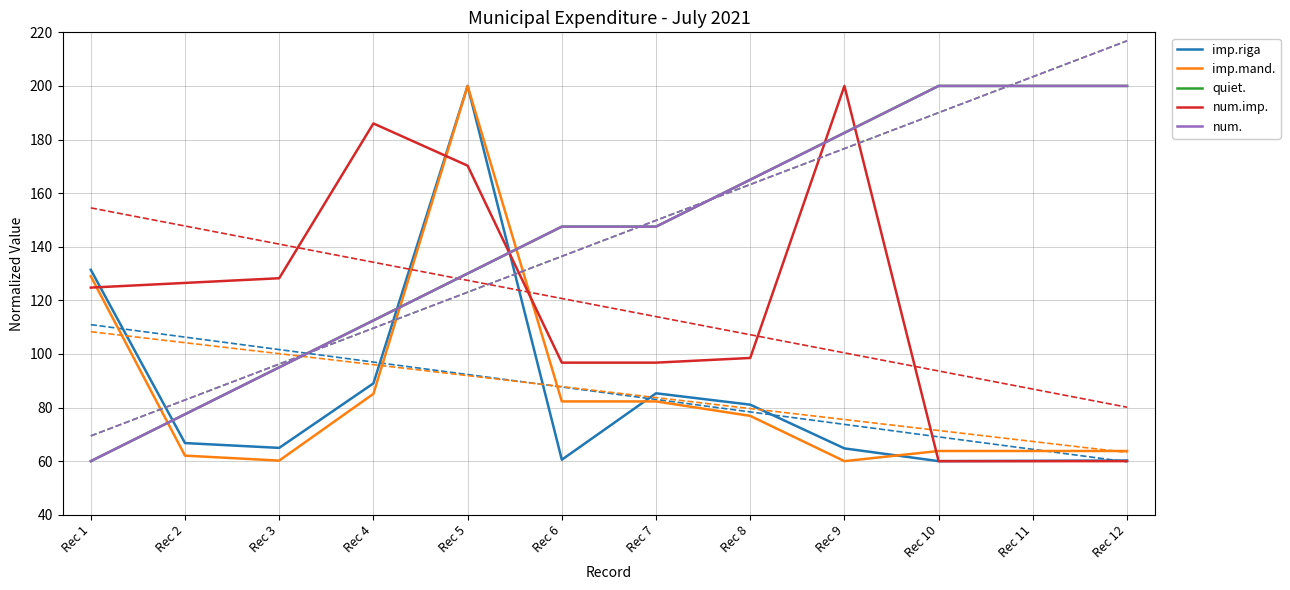

Where does the imp.mand. series first go above 76?

Rec 1